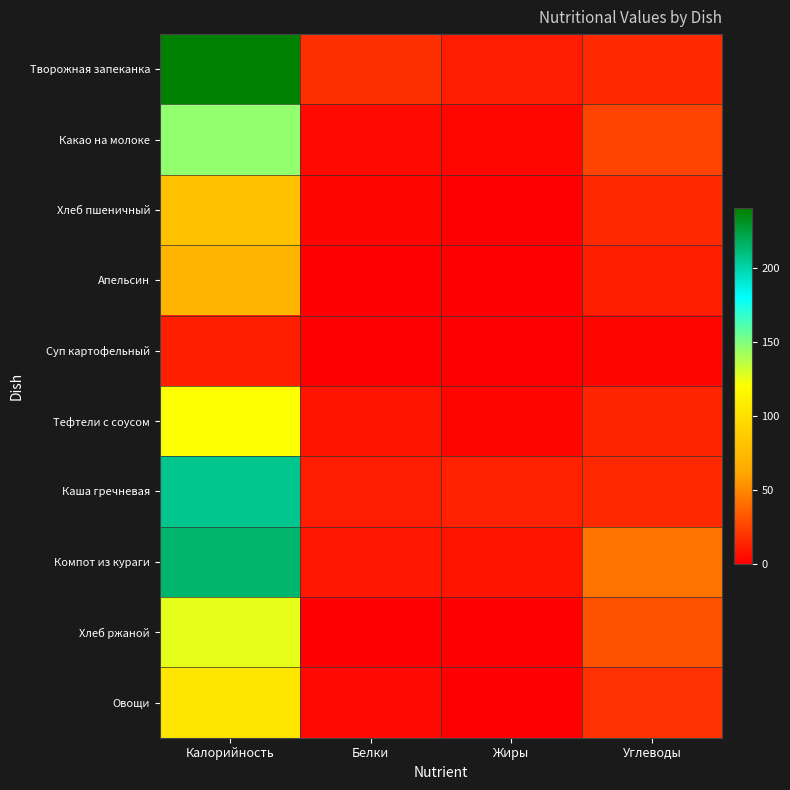

Which category has the lowest value across all series?

Жиры